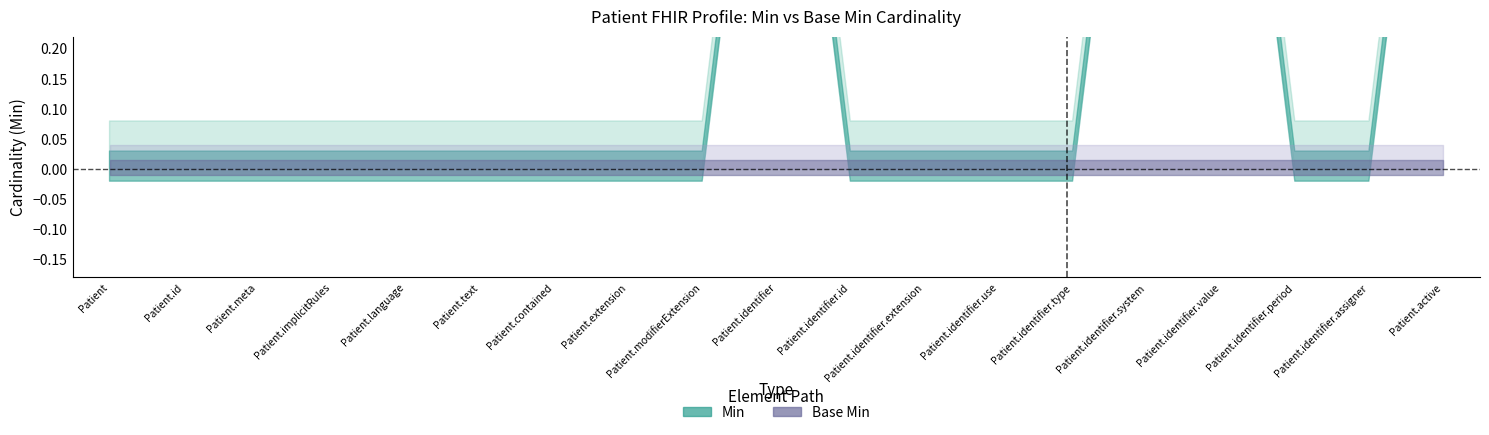

What is the highest value of the Min series?

1